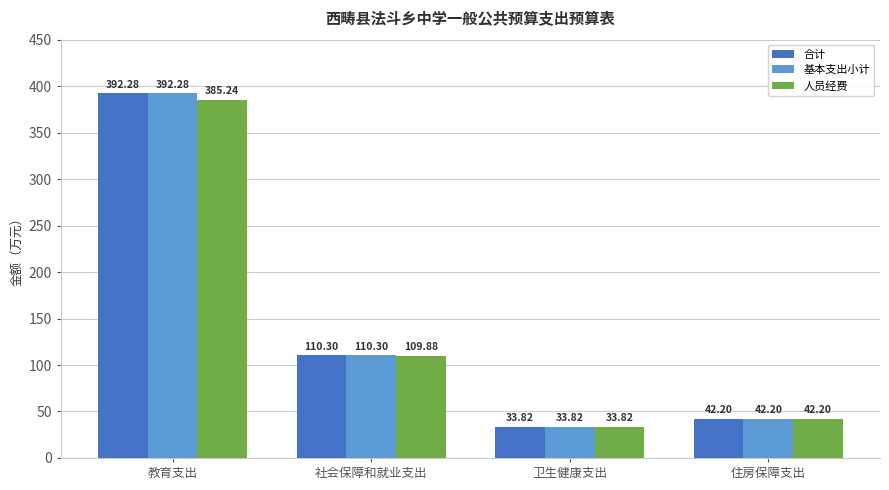

What is the sum of the 人员经费 values at 教育支出 and 社会保障和就业支出?

495.1